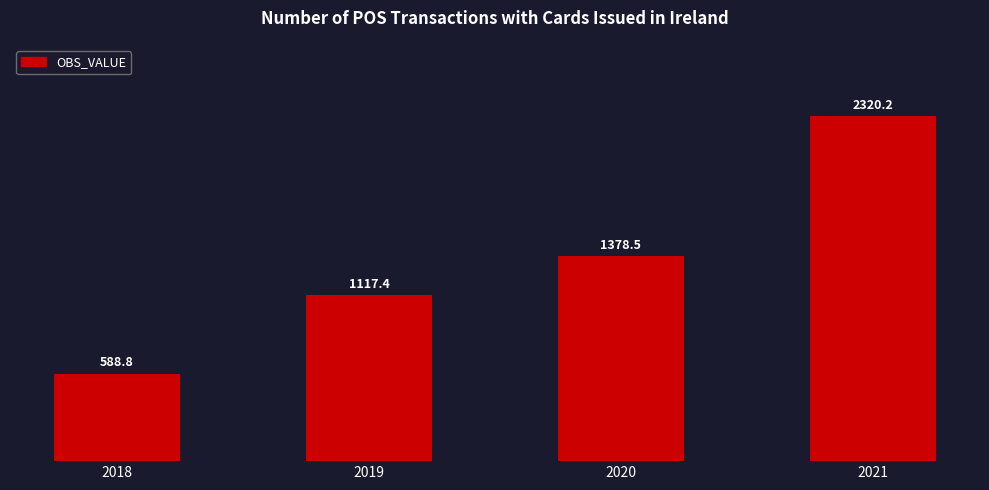

What is the approximate value at 2018?

588.8